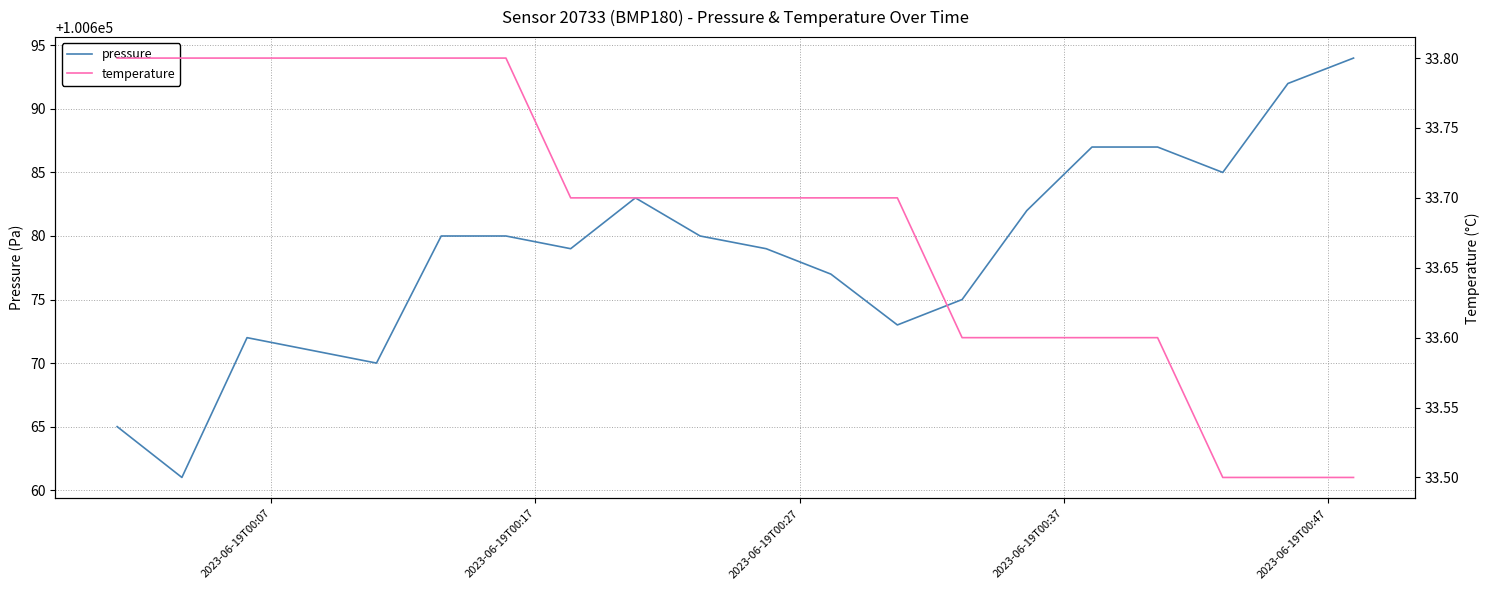

What are all the series names shown in the legend?

pressure, temperature